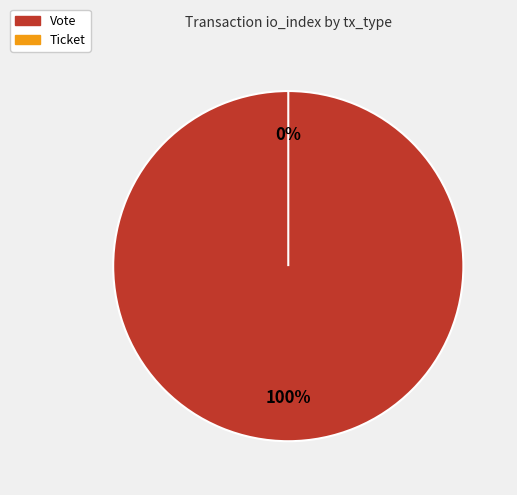

Does any single category account for the majority?

Yes